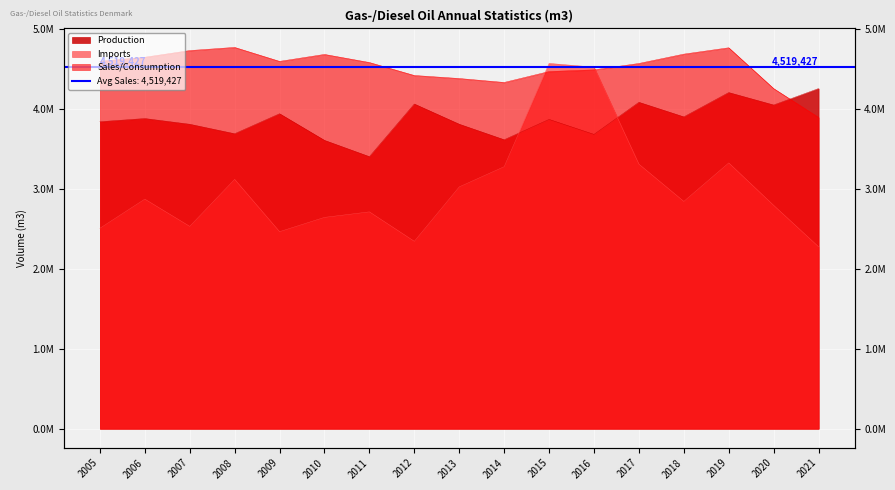

What value does the Imports series have at 2015?

4567962.0